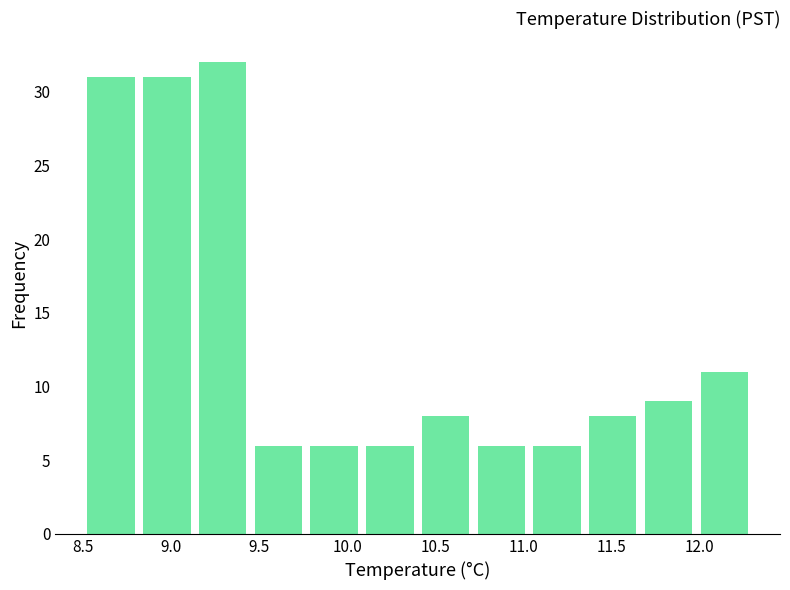

Reading left to right, transcribe this chart: for each bar, give the range it covers on the x-axis and its height. Neither the bar edges nor the heights are printed on the chart, so give them approximately, as read against the axes.

8.50 to 8.80: 31
8.80 to 9.15: 31
9.15 to 9.45: 32
9.45 to 9.75: 6
9.75 to 10.10: 6
10.10 to 10.40: 6
10.40 to 10.70: 8
10.70 to 11.05: 6
11.05 to 11.35: 6
11.35 to 11.65: 8
11.65 to 12.00: 9
12.00 to 12.30: 11